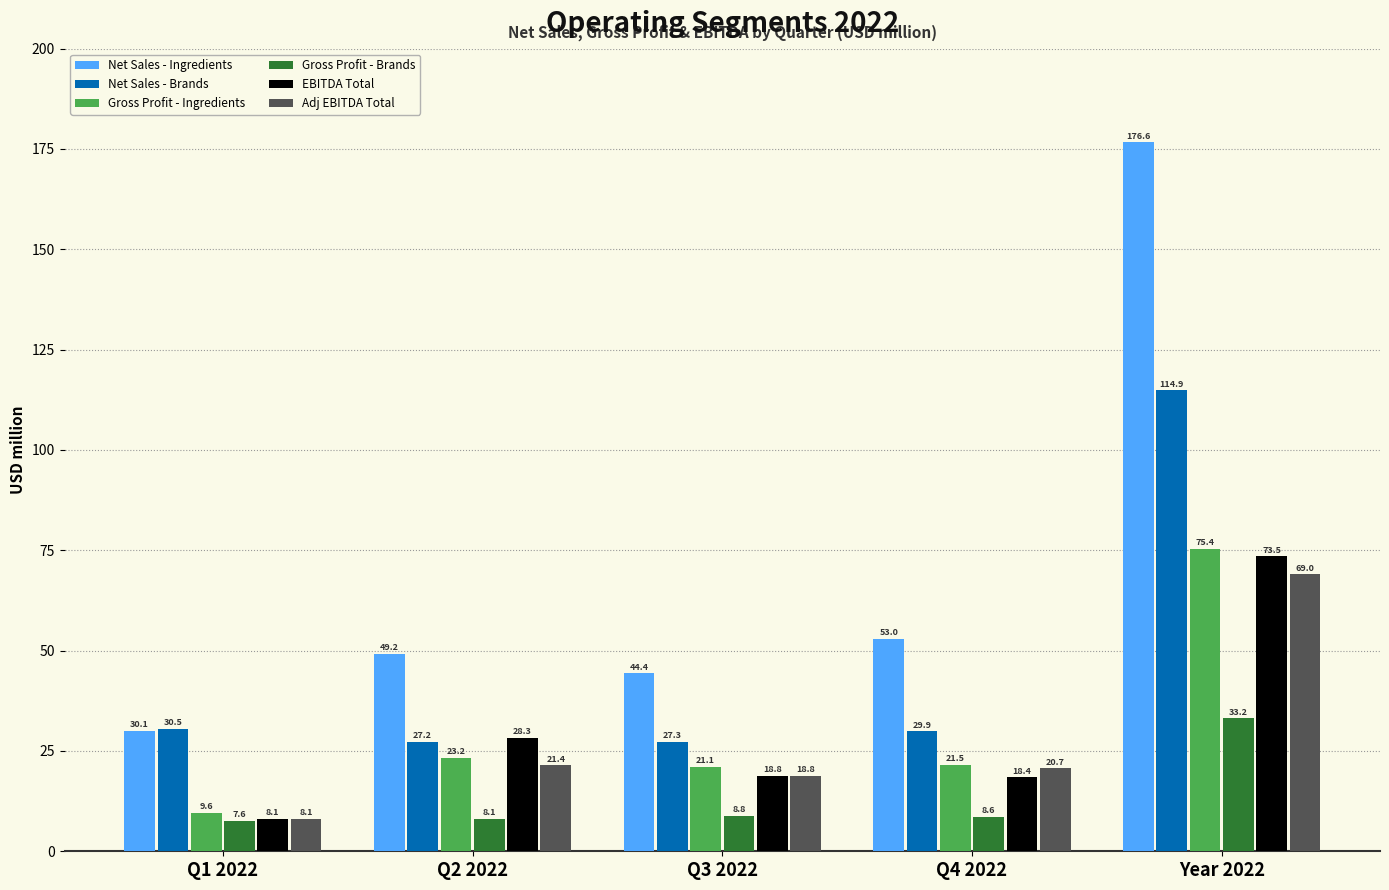

What is the approximate value of Gross Profit - Ingredients at Q3 2022?

21.1